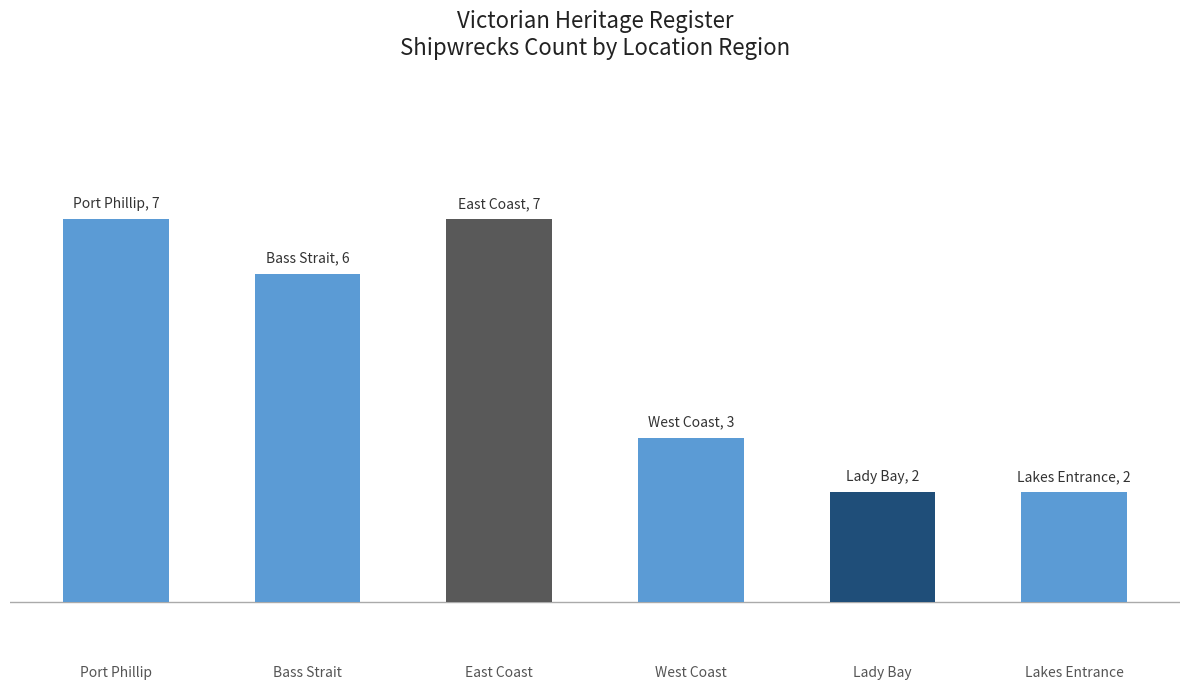

Is it true that the value at Bass Strait is 6?

True